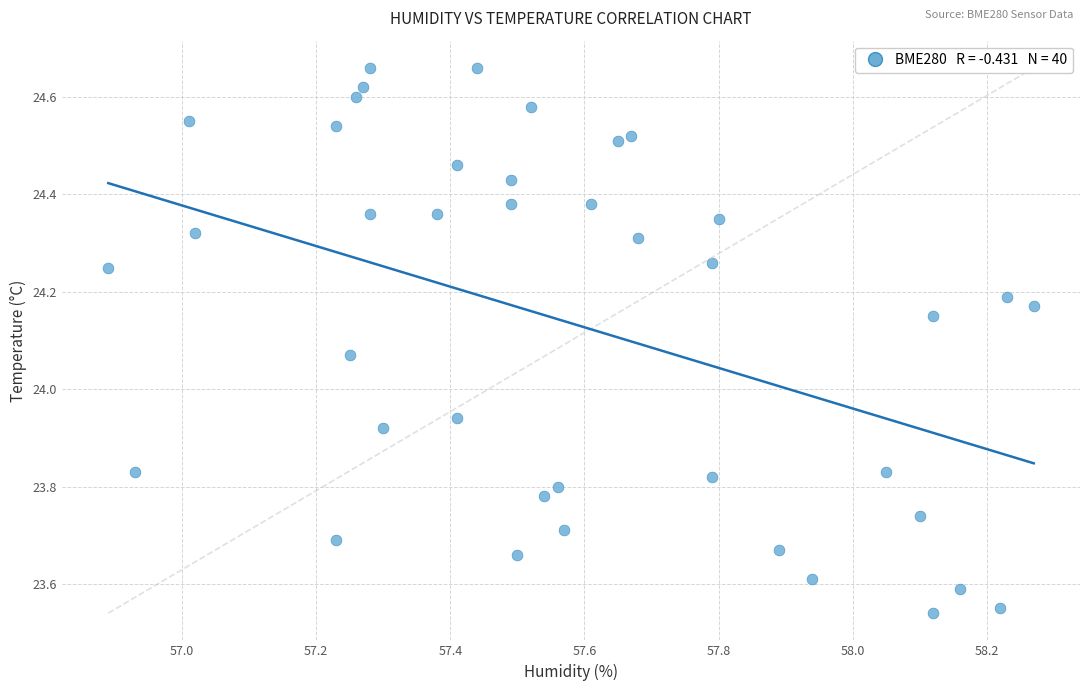

What is the range of Y values (max minus min)?

1.1